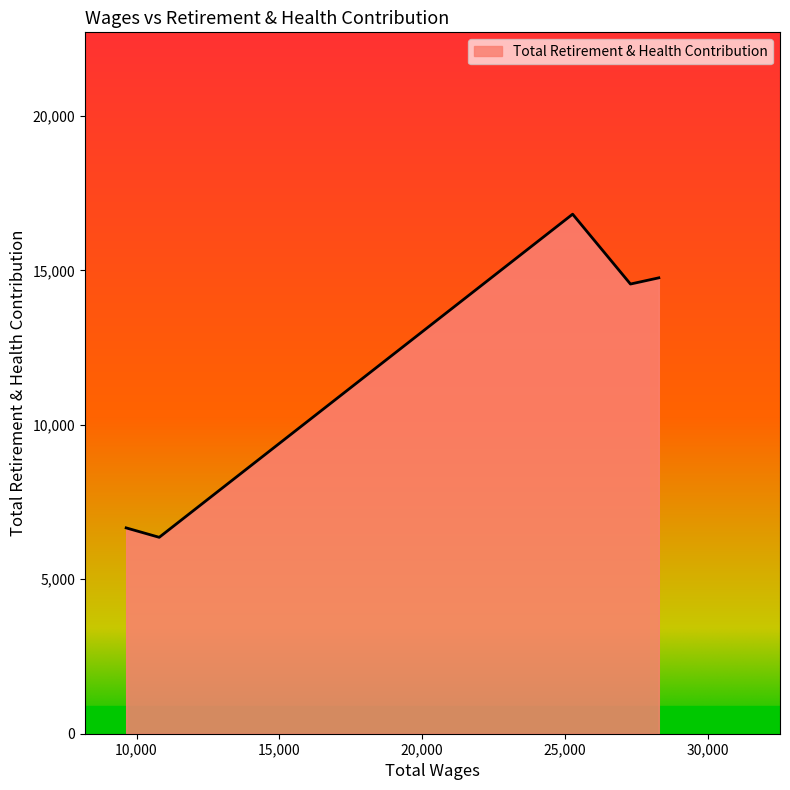

True or false: there are more than 2 points higher than both neighbors.

False